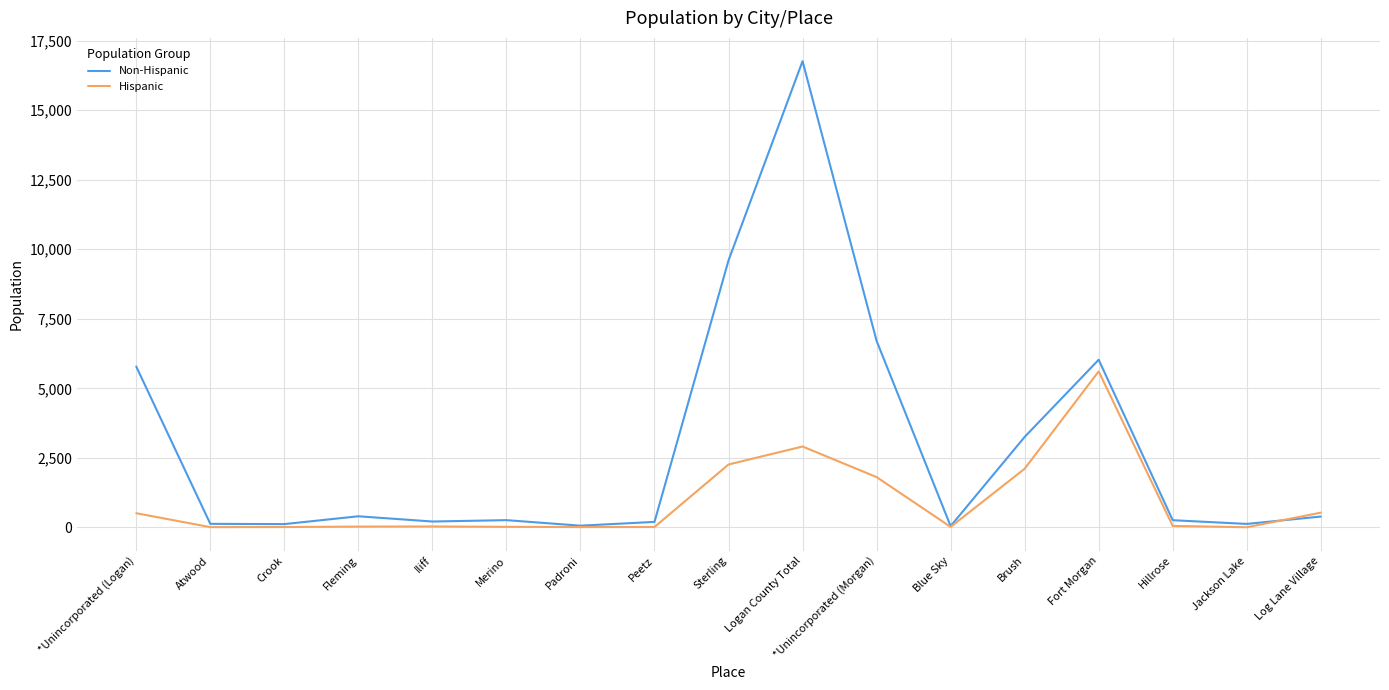

Does the chart display data point markers on the line(s)?

No